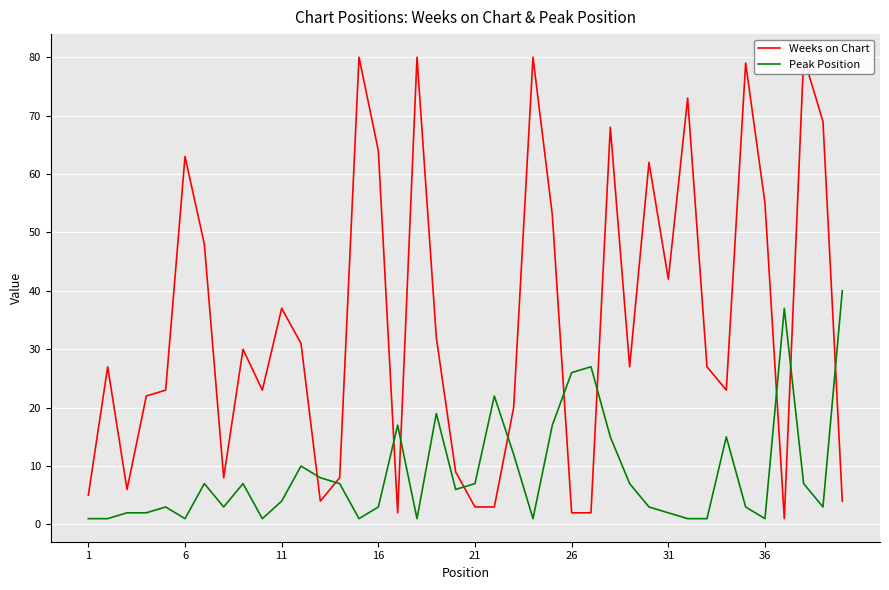

What is the highest value of the Peak Position series?

40